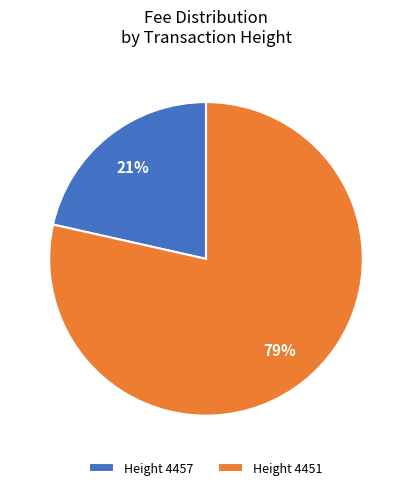

Which category has the biggest portion of the pie?

Height 4451